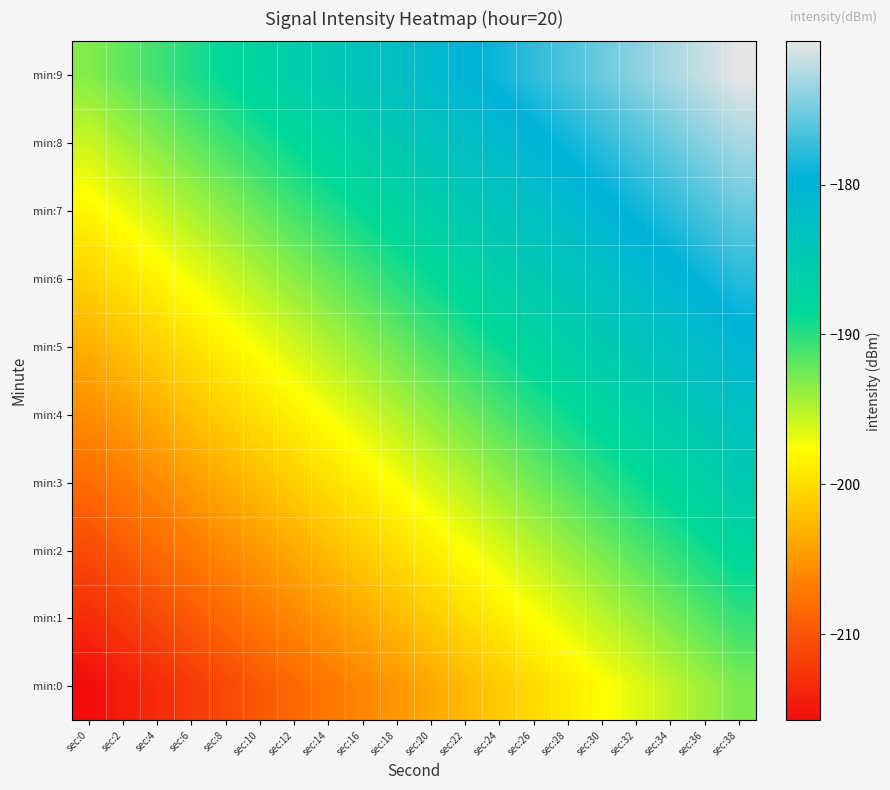

Rank the series by their maximum value, from highest to lowest.

min:9, min:8, min:7, min:6, min:5, min:4, min:3, min:2, min:1, min:0